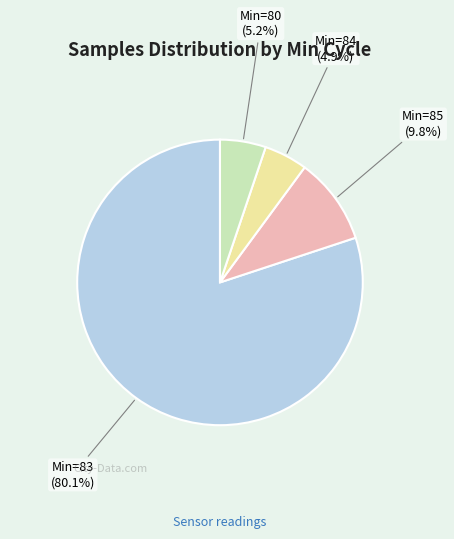

Is there any slice that represents more than half of the pie?

Yes